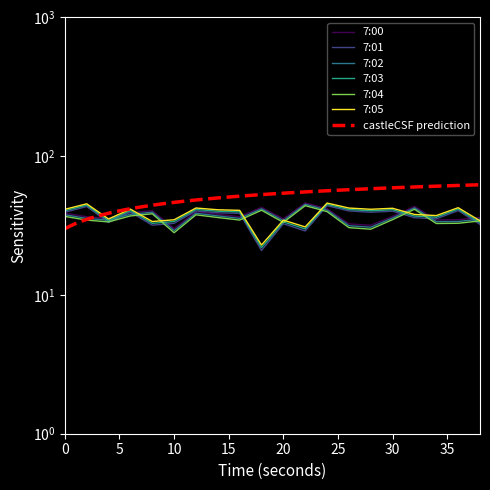

True or false: 7:04 and 7:00 intersect in this chart.

False